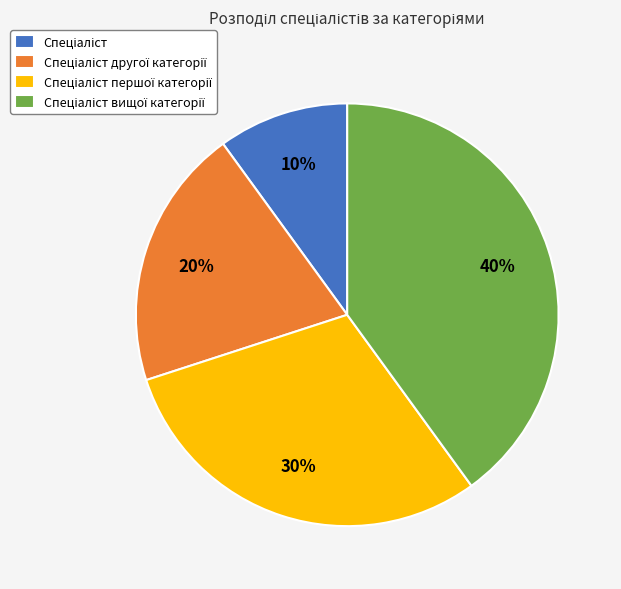

Is there a majority slice in this chart?

No